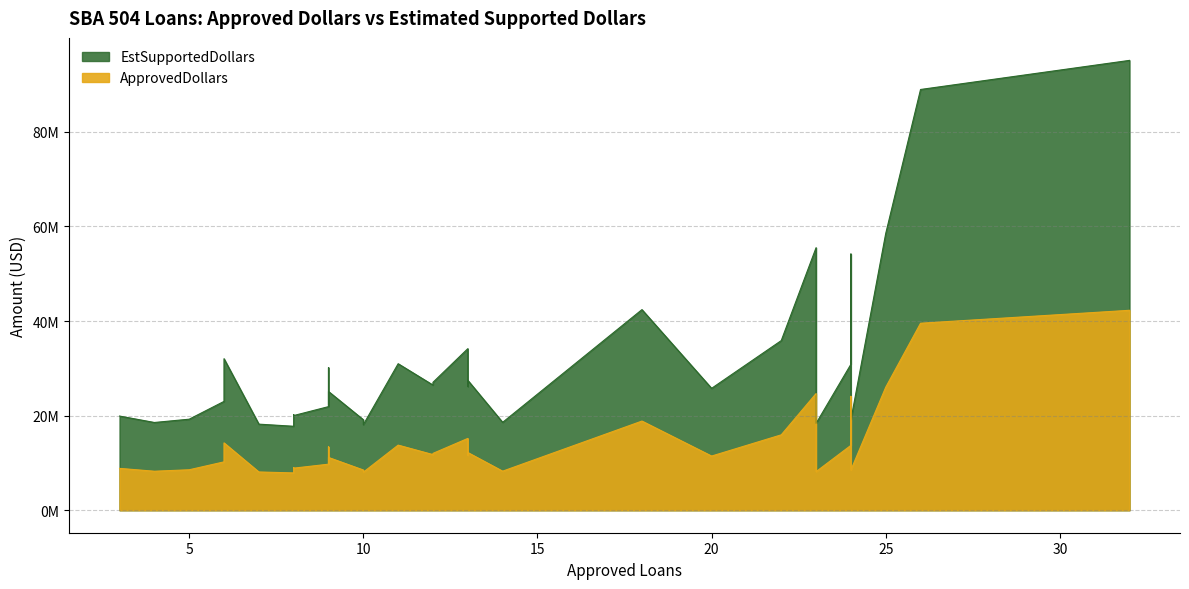

At which category is the sum across all series the highest?

32